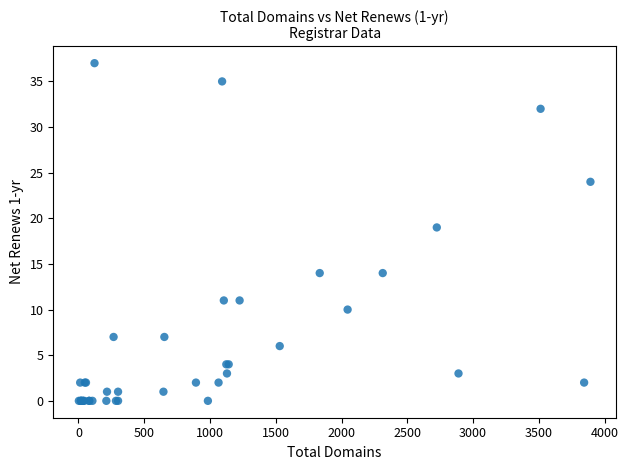

What Y value in the scatter plot is closest to 18?

19